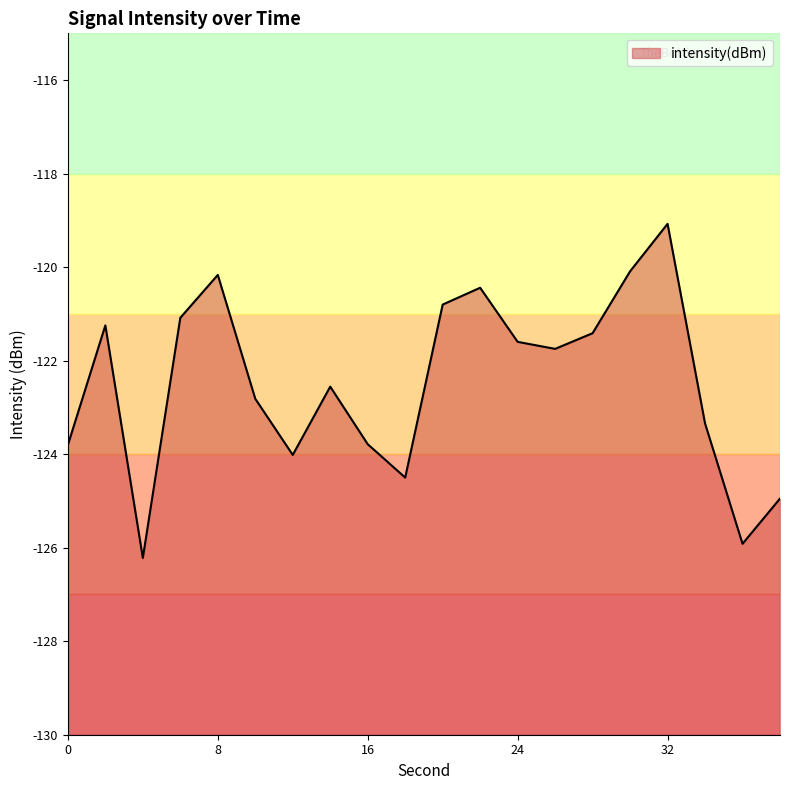

Reading left to right, extract all data points from this chart.

-123.8	-121.2	-126.2	-121.1	-120.2	-122.8	-124.0	-122.6	-123.8	-124.5	-120.8	-120.4	-121.6	-121.7	-121.4	-120.1	-119.1	-123.3	-125.9	-124.9